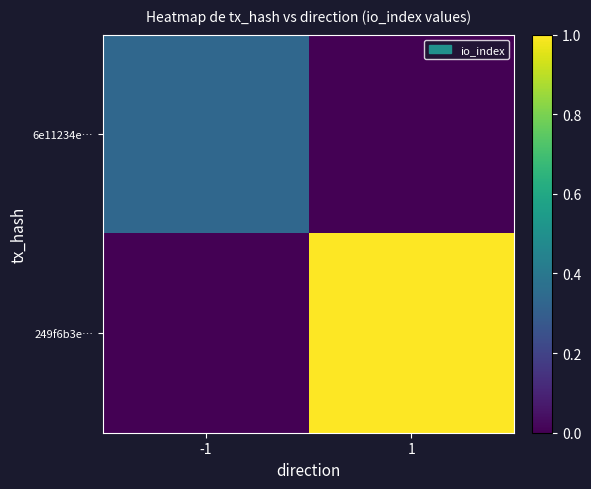

Rank the series by their maximum value, from highest to lowest.

249f6b3e…, 6e11234e…